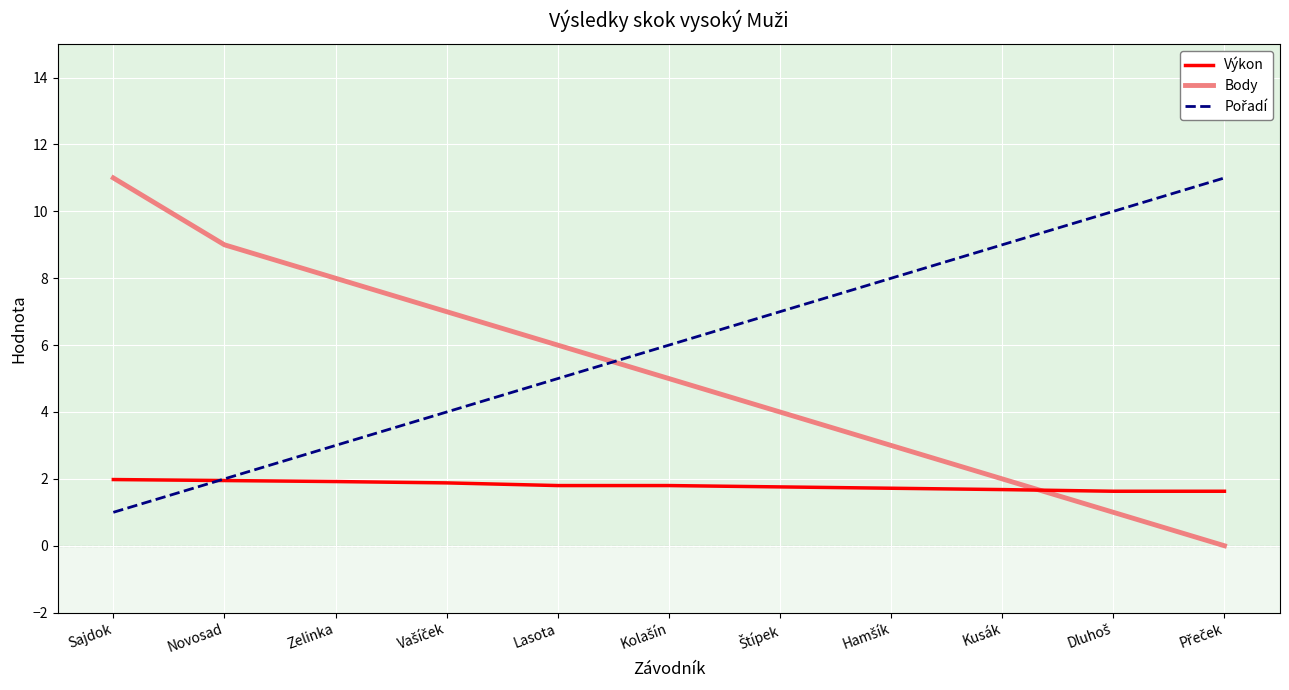

At which category is the sum across all series the highest?

Sajdok